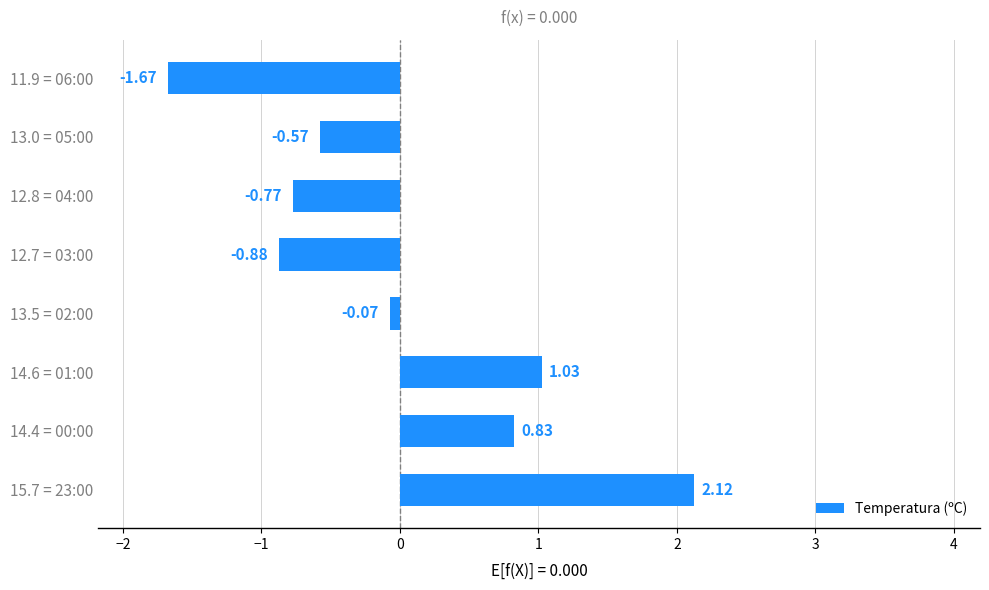

List the labels in order of value, smallest first.

11.9 = 06:00, 12.7 = 03:00, 12.8 = 04:00, 13.0 = 05:00, 13.5 = 02:00, 14.4 = 00:00, 14.6 = 01:00, 15.7 = 23:00